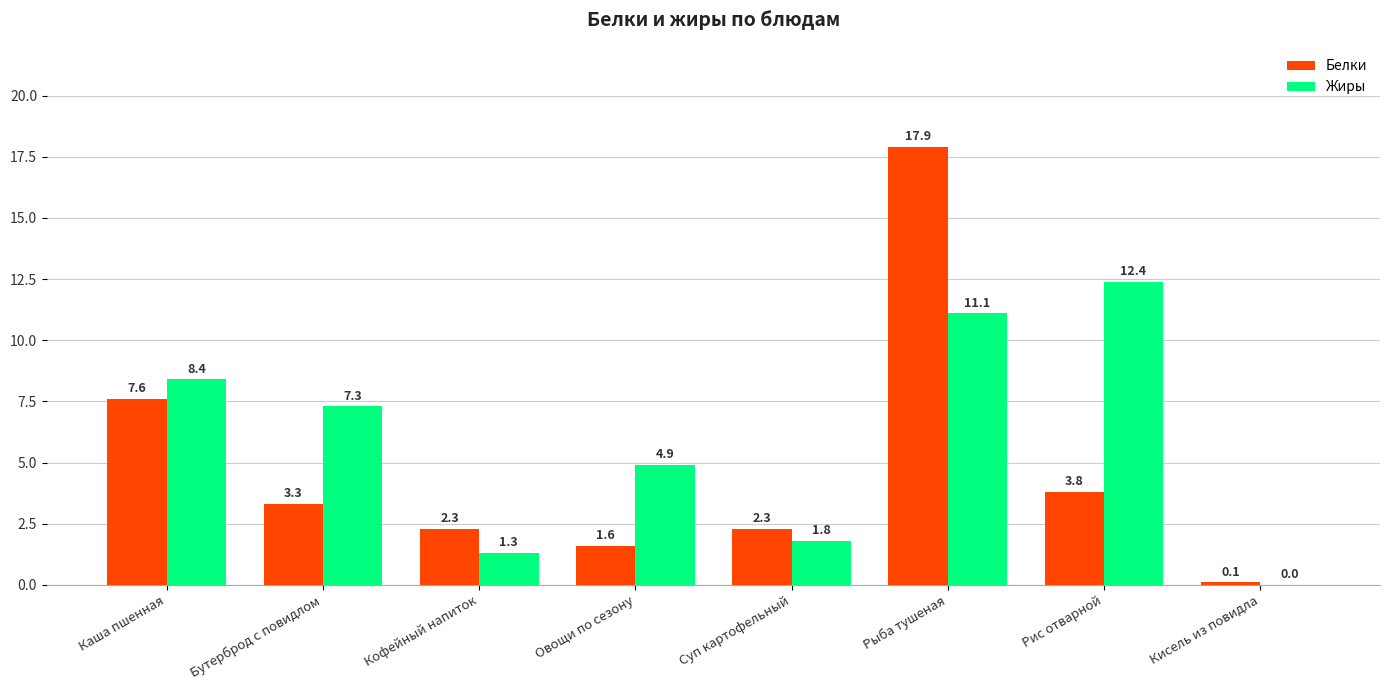

Between Суп картофельный and Рис отварной, which series saw the biggest shift?

Жиры